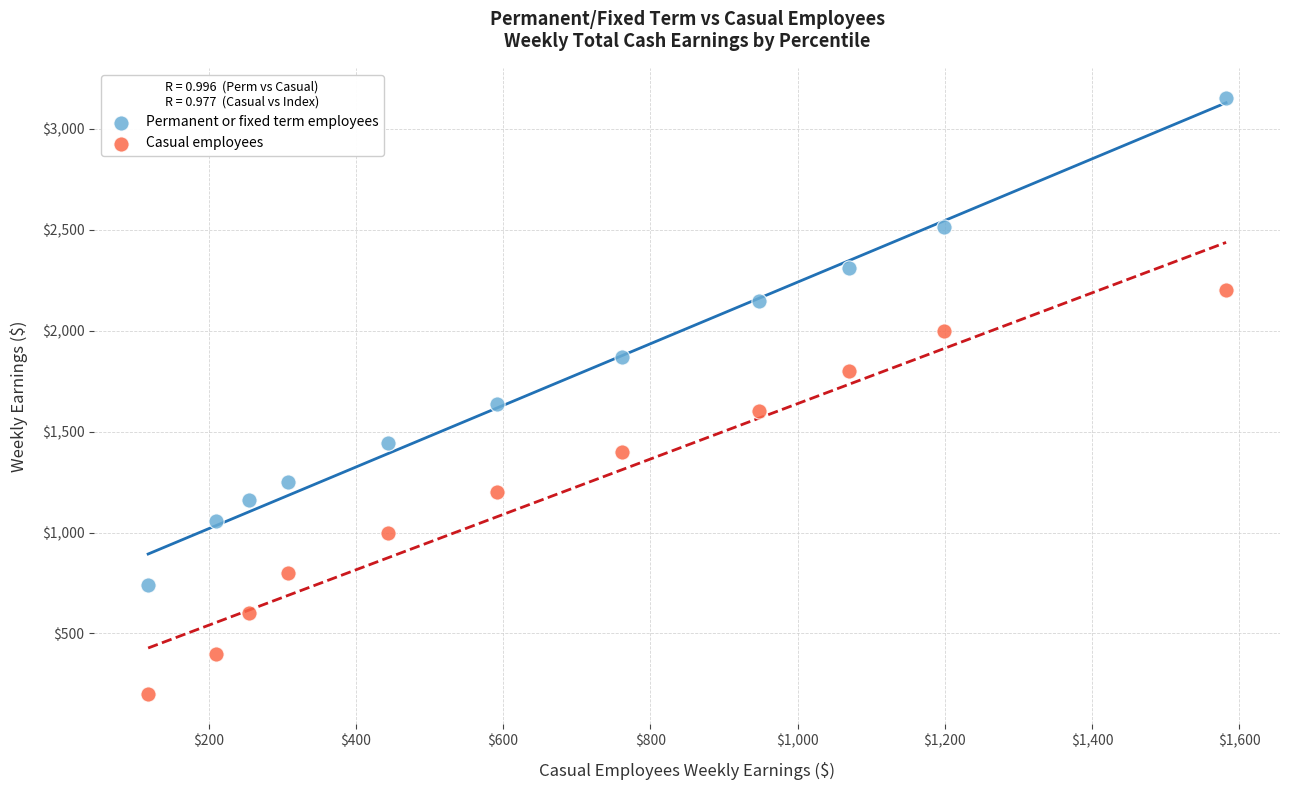

Which series has the largest Y range (max minus min)?

Permanent or fixed term employees